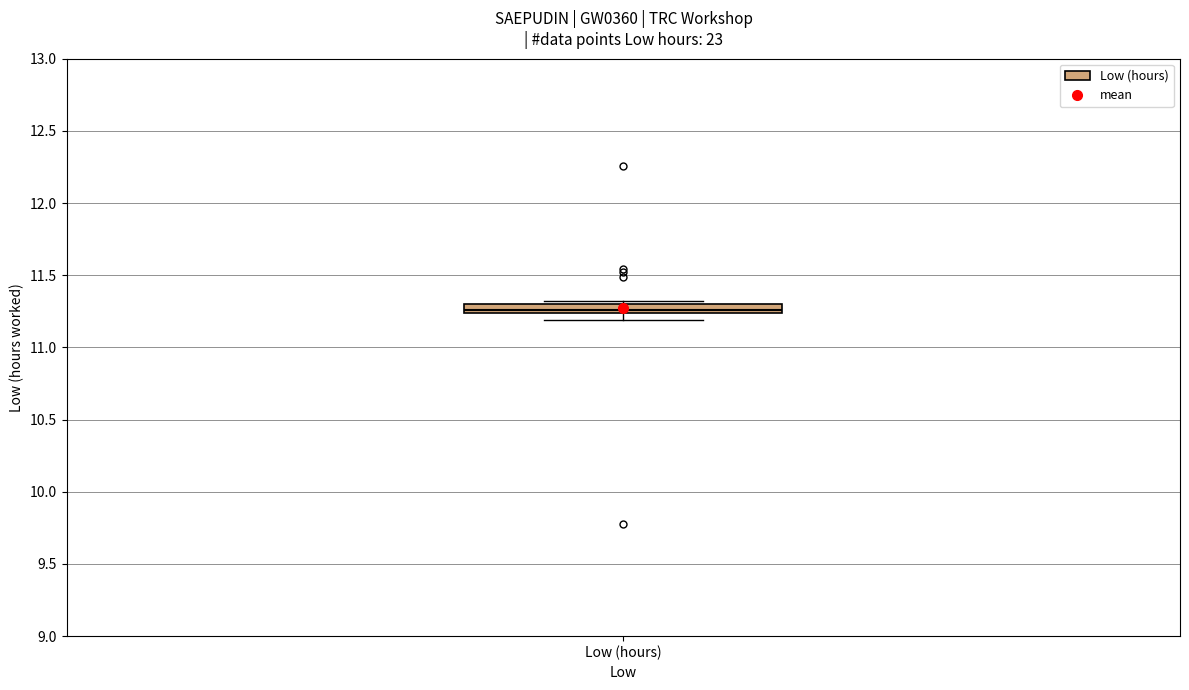

Where is the upper edge of the box for Low (hours) on the y-axis? The values are not printed on the chart, so give them approximately, as read against the axis.

11.30